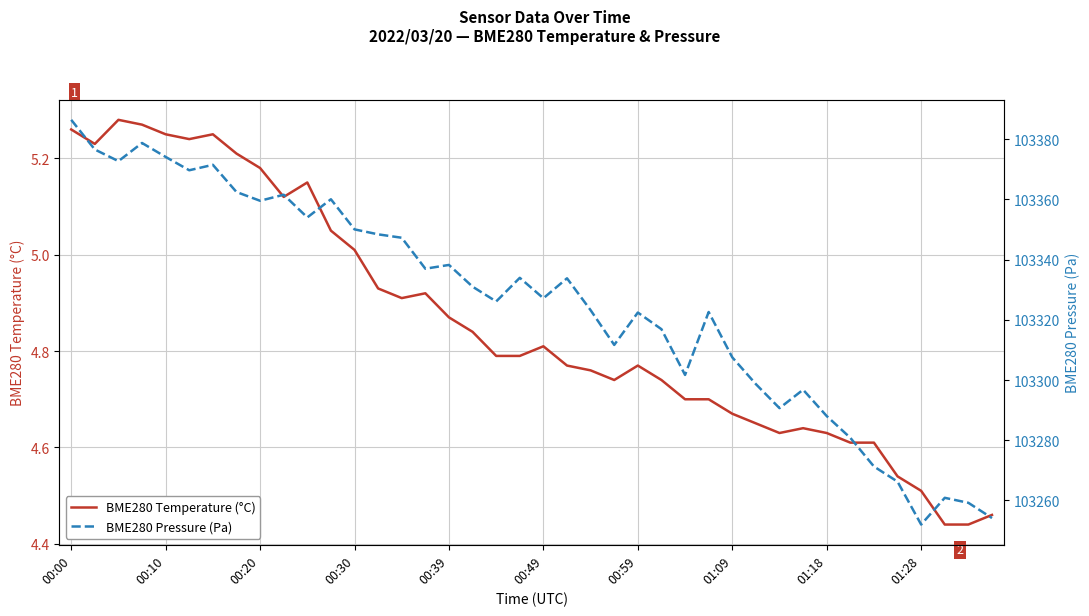

What are all the series names shown in the legend?

BME280 Temperature (°C), BME280 Pressure (Pa)